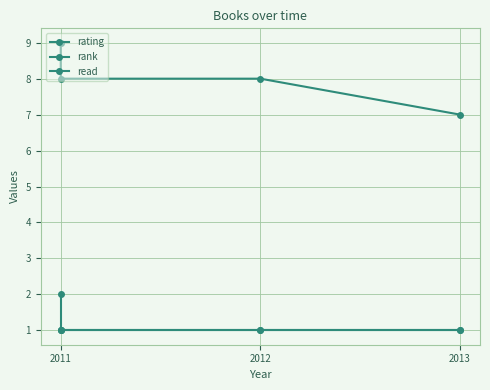

Which category has the highest value in the read series?

2011